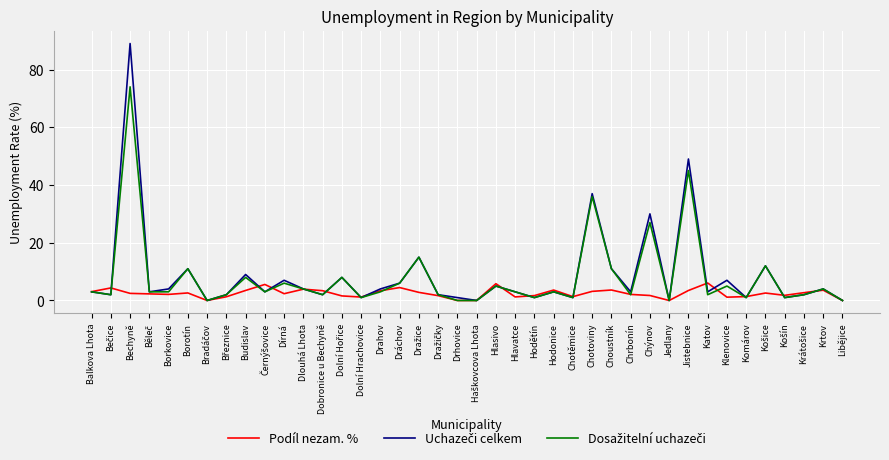

What position from the right is Jedlany?

10